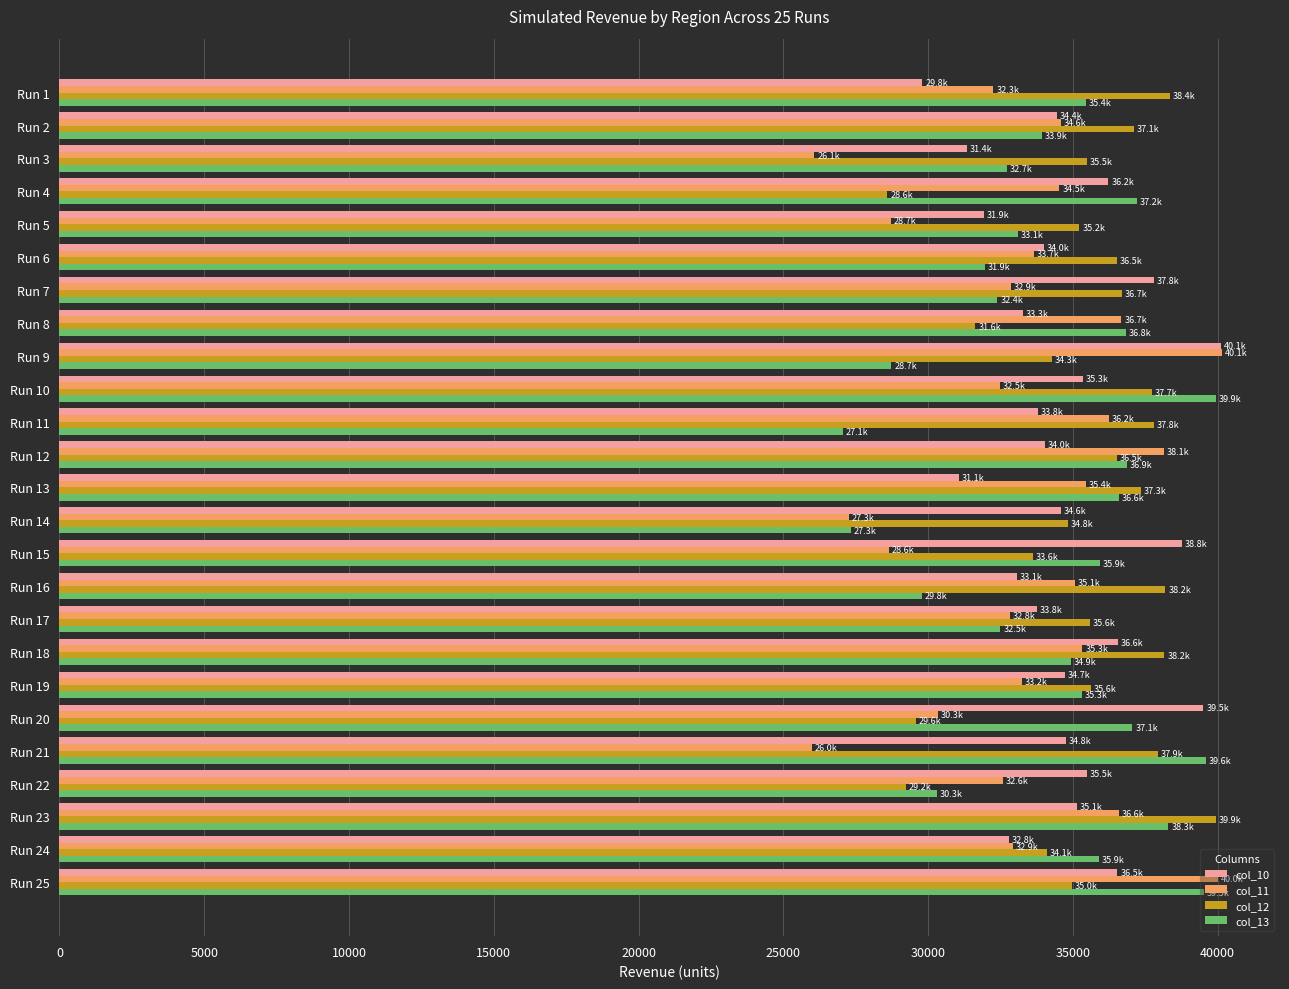

What is the minimum value shown in the chart?

25976.9